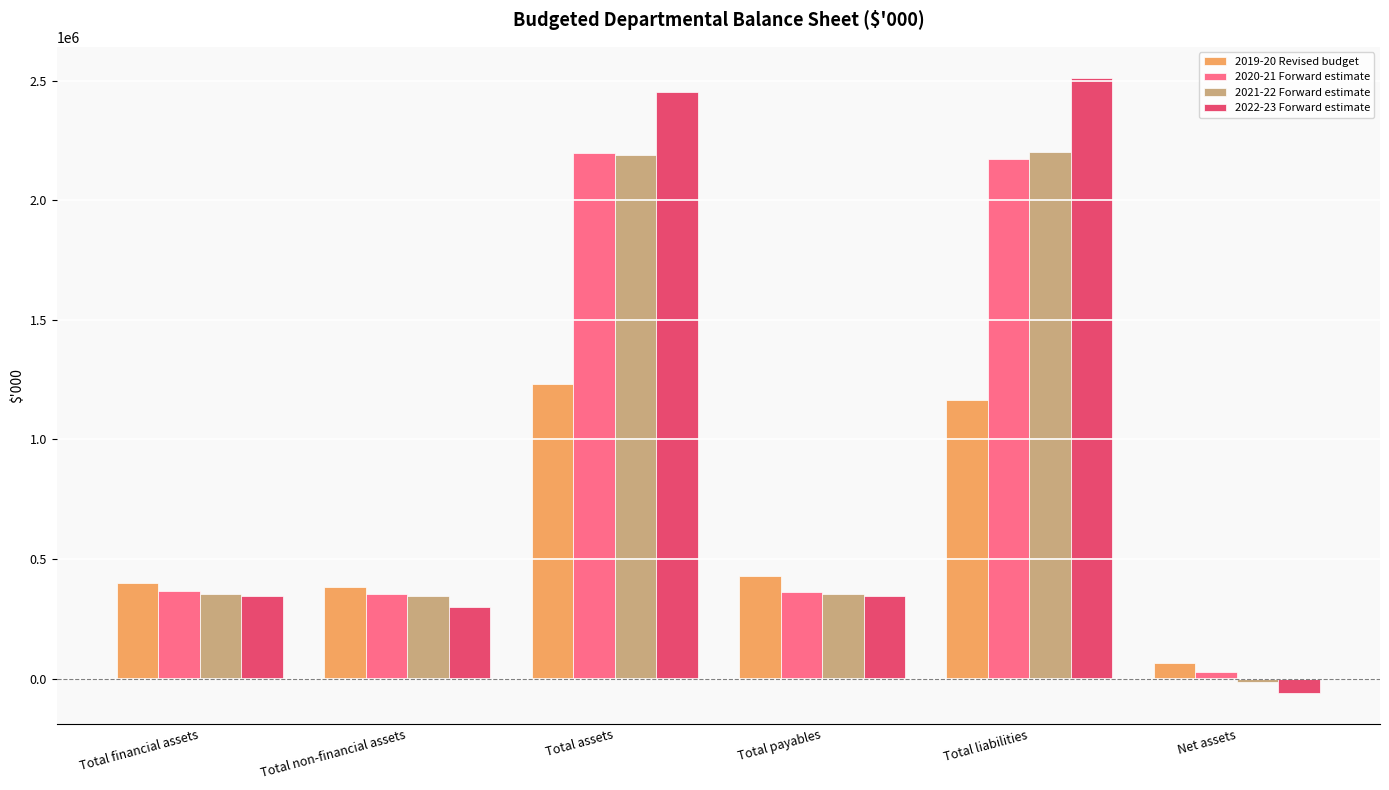

Is it true that 2020-21 Forward estimate equals 362642 at Total payables?

True